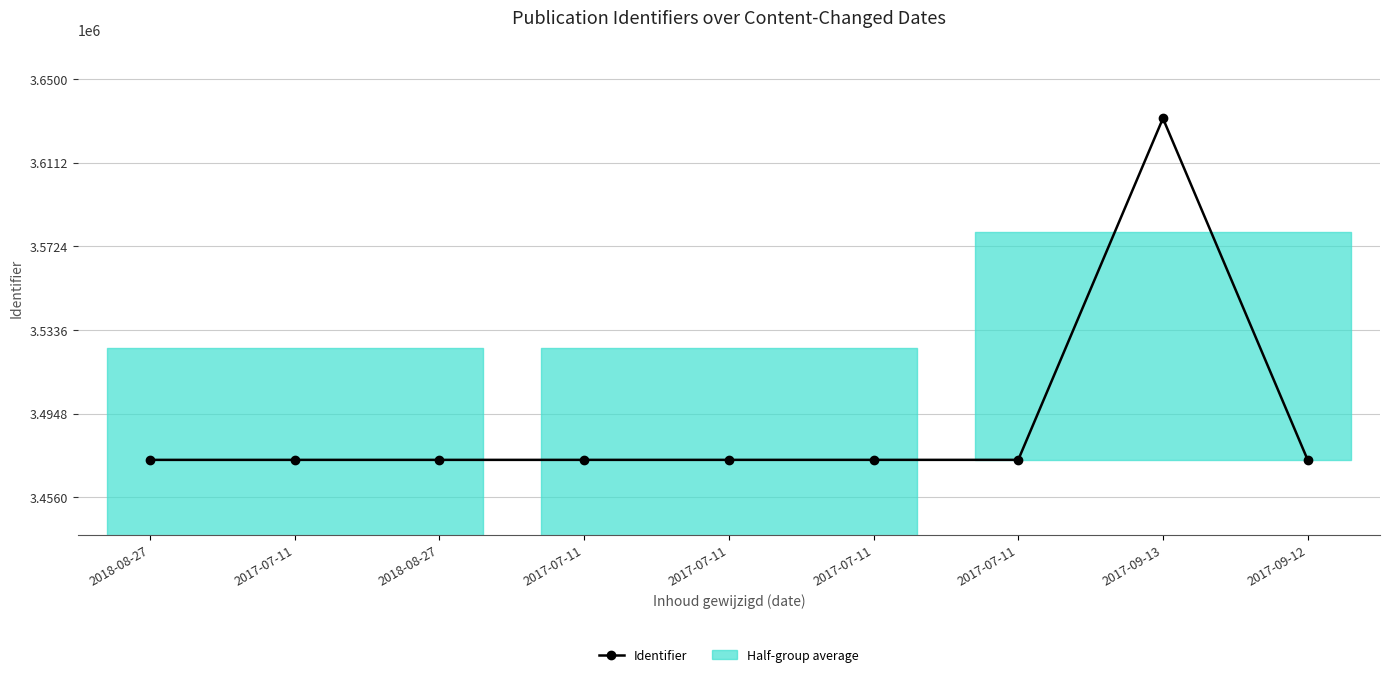

Is this an area chart (filled region under the line)?

No